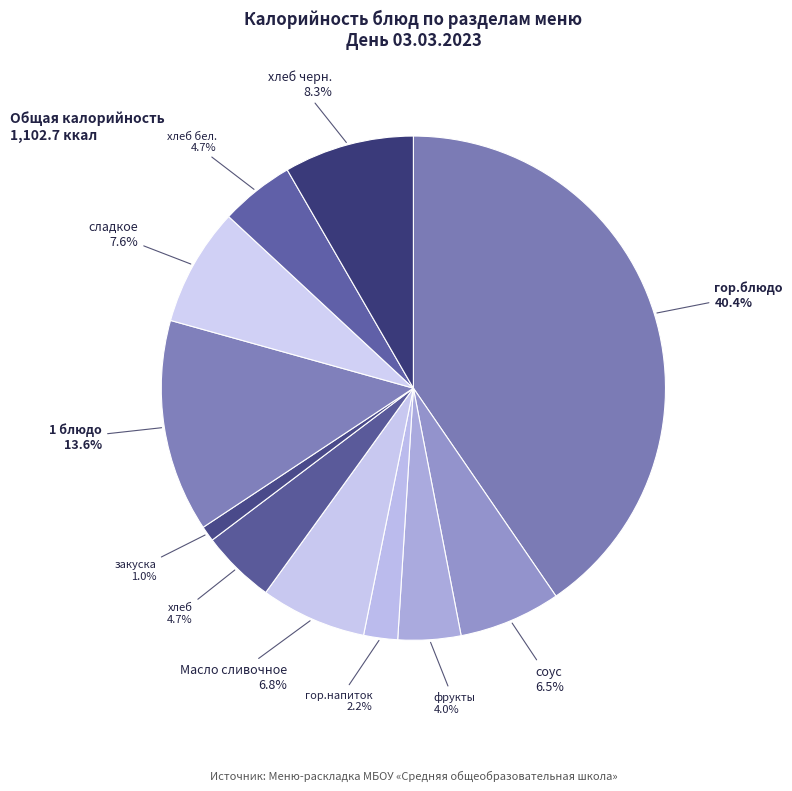

What percentage is the хлеб черн. slice, to the nearest percent?

8%